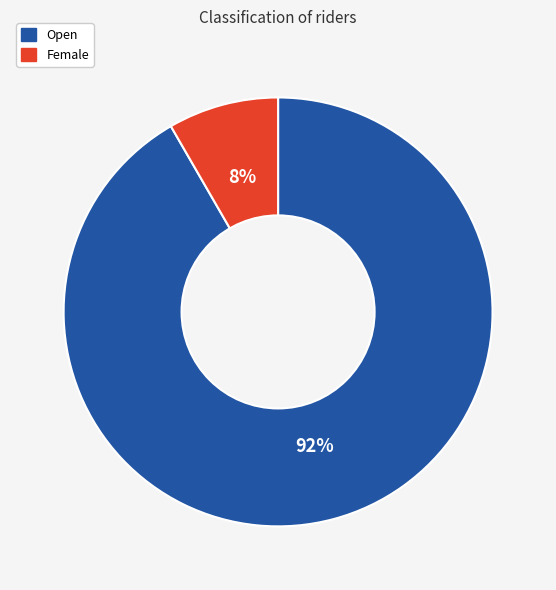

To the nearest percent, what is the average slice percentage?

50%